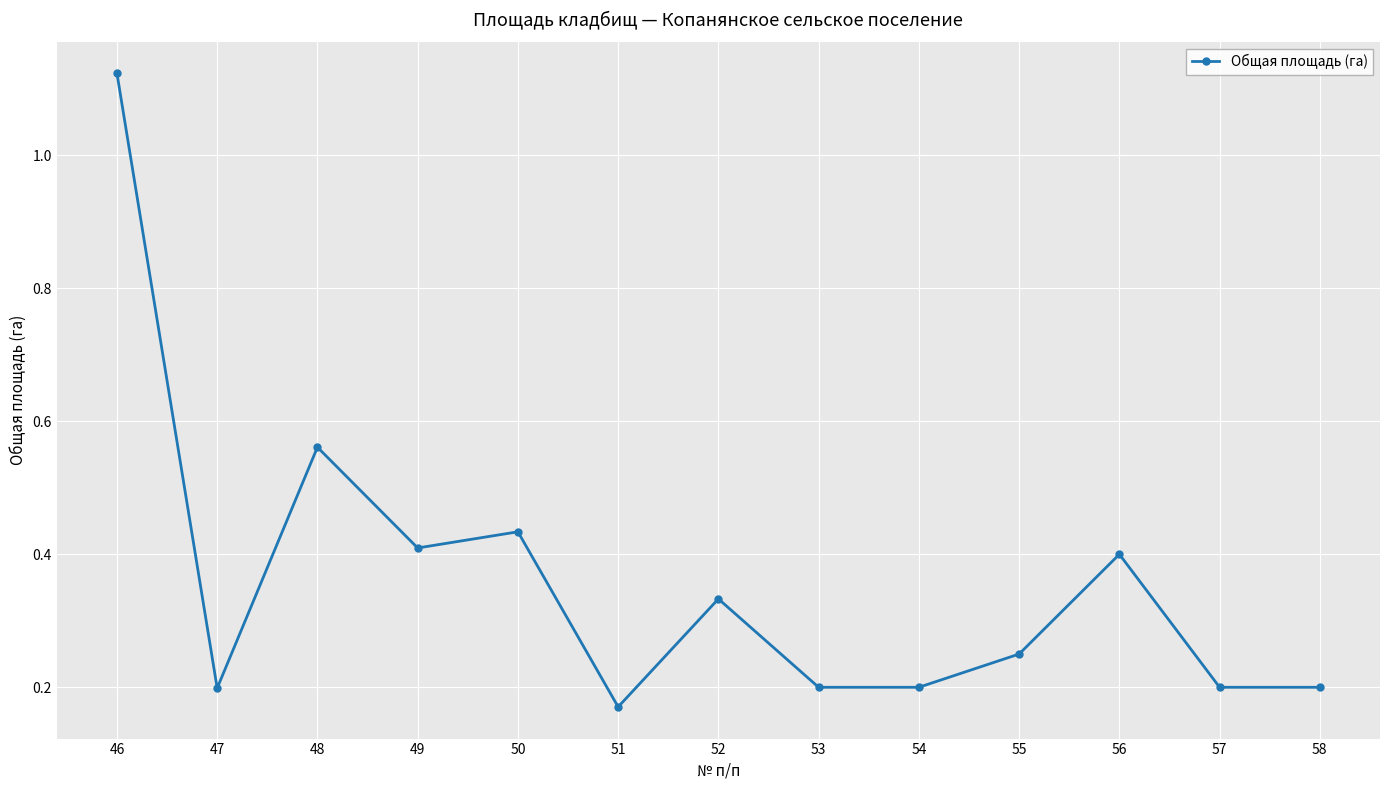

Where is the first local minimum?

47